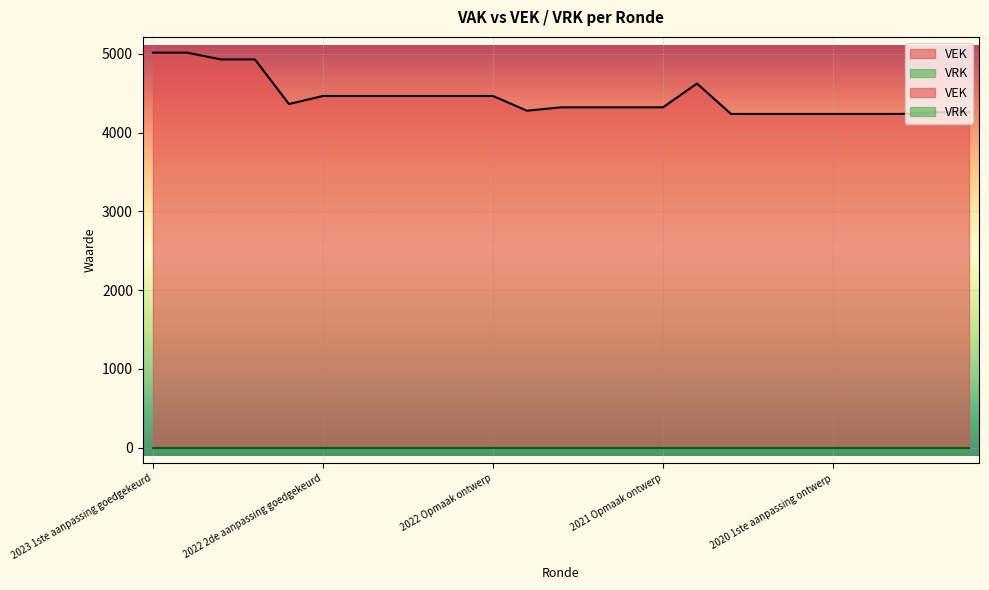

Reading left to right, what are all the values shown in this chart?

5014	5014	4928	4928	4362	4464	4464	4464	4464	4464	4464	4277	4320	4320	4320	4320	4622	4236	4236	4236	4236	4236	4236	4258	4258